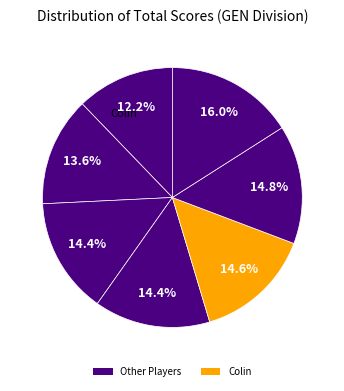

Count the number of slices in the pie.

7